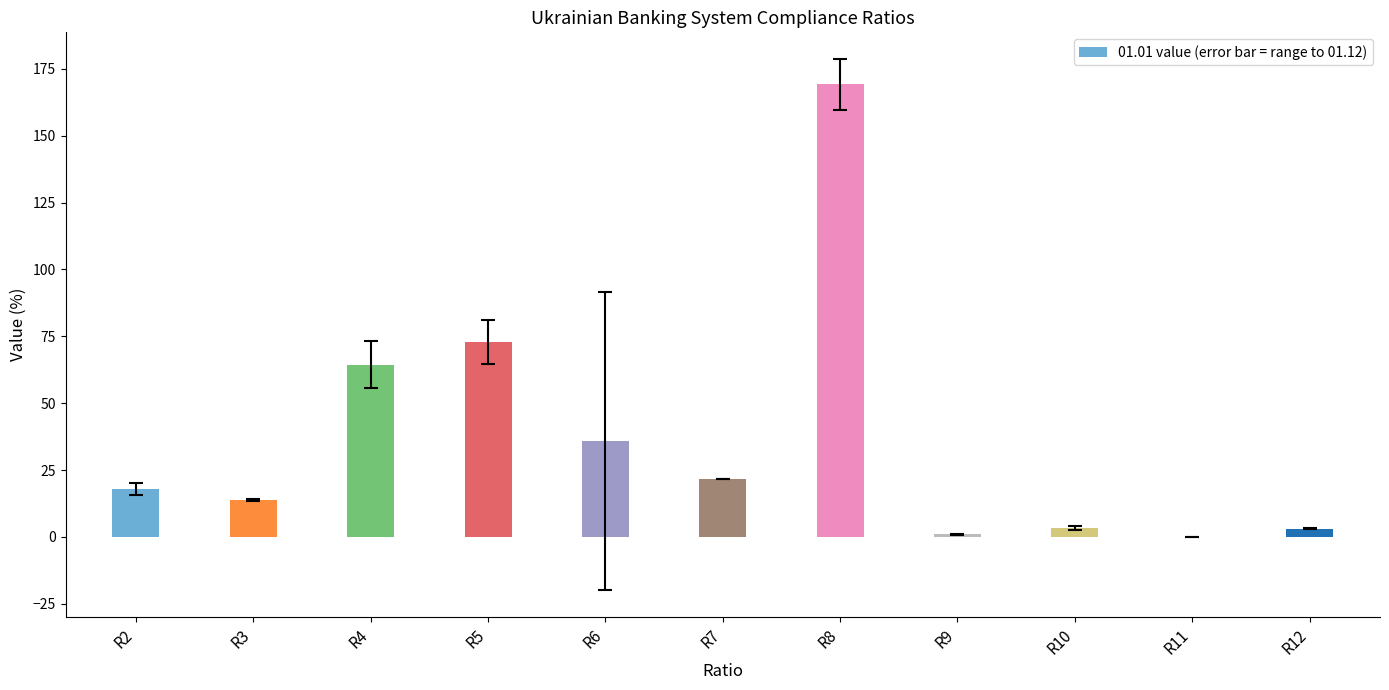

Which has a higher value, R7 or R8?

R8